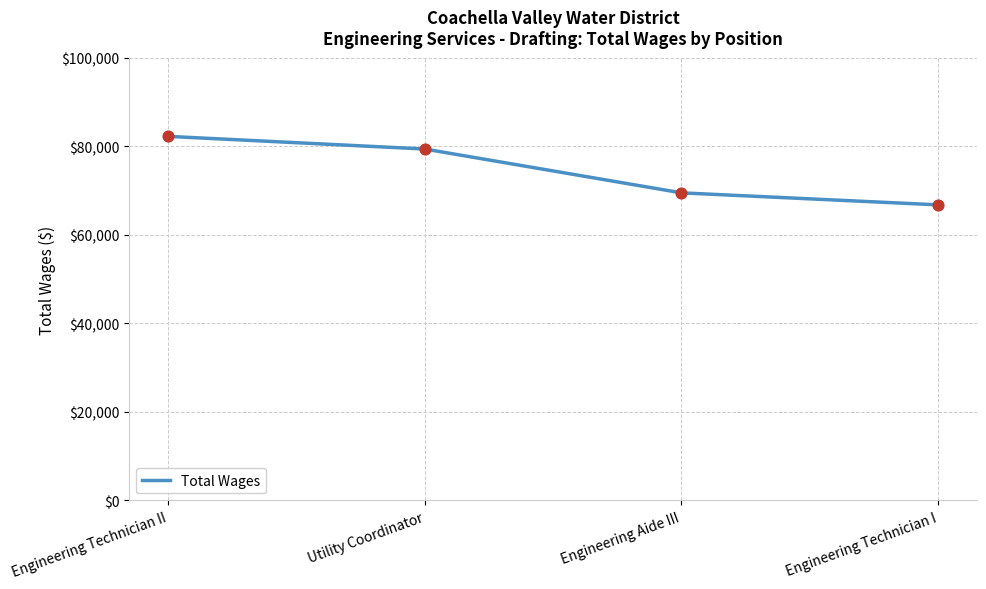

What is the ratio of the value at Engineering Technician I to the value at Engineering Aide III?

1.0